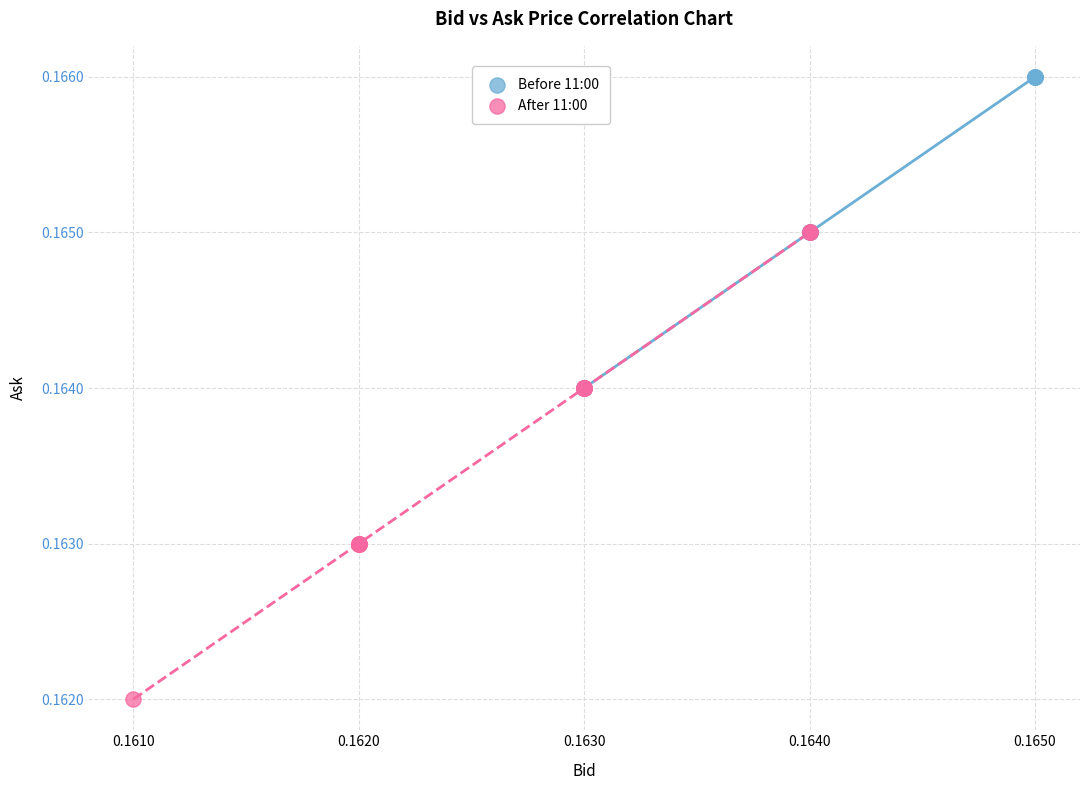

Which series contains the highest Y value?

Before 11:00